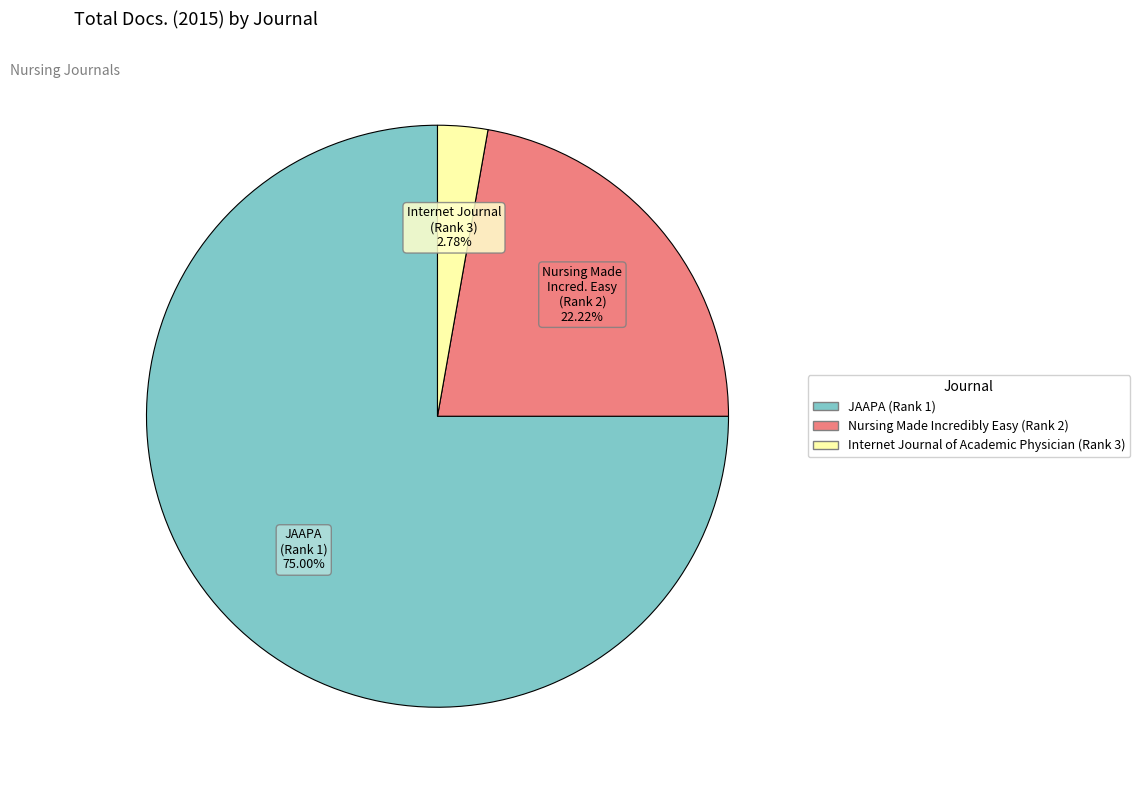

Which slice is the smallest?

Internet Journal of Academic Physician (Rank 3)